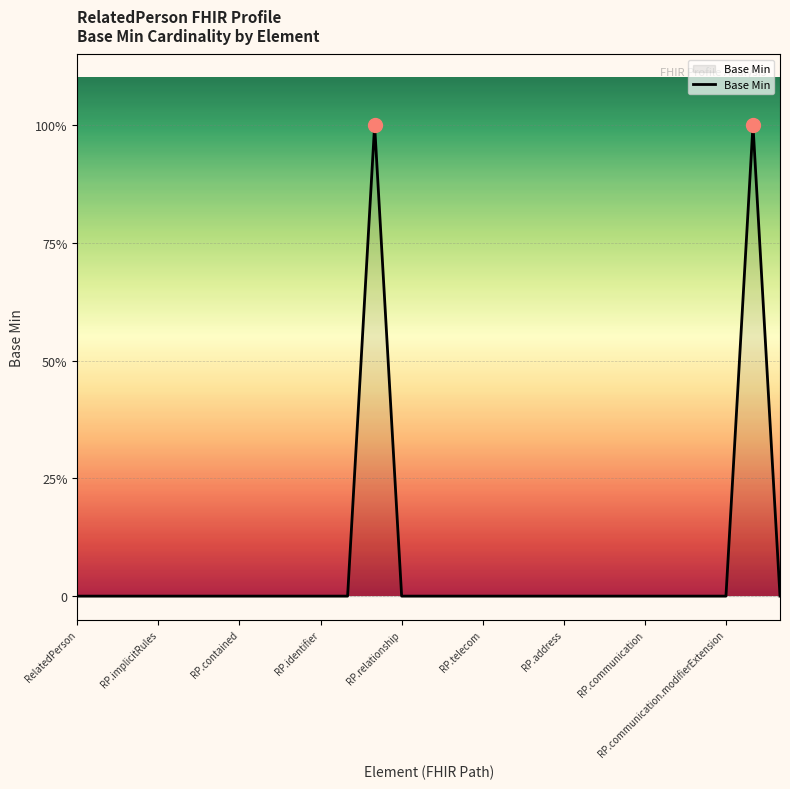

What is the label of the 7th point from the left?

RP.contained